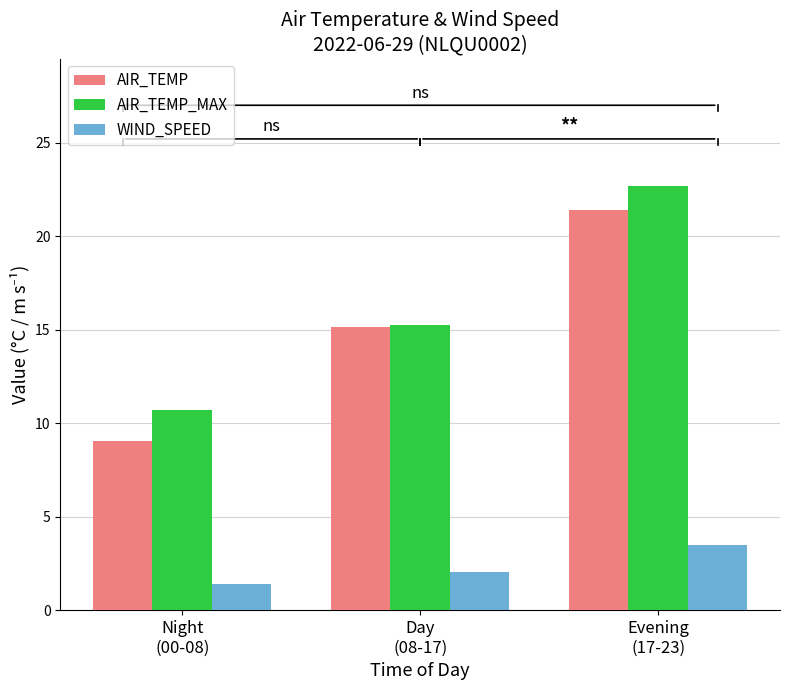

The AIR_TEMP series shows 21.4 at Evening
(17-23). True or false?

True